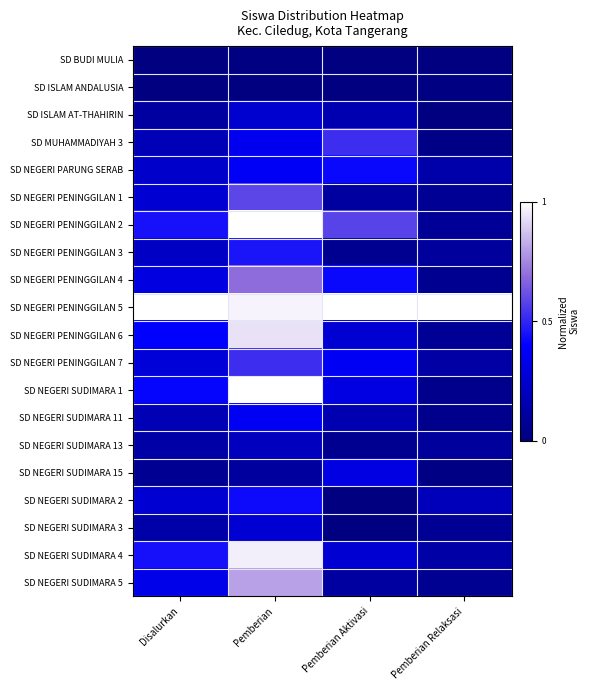

Which series has the largest total across all categories?

SD NEGERI PENINGGILAN 5